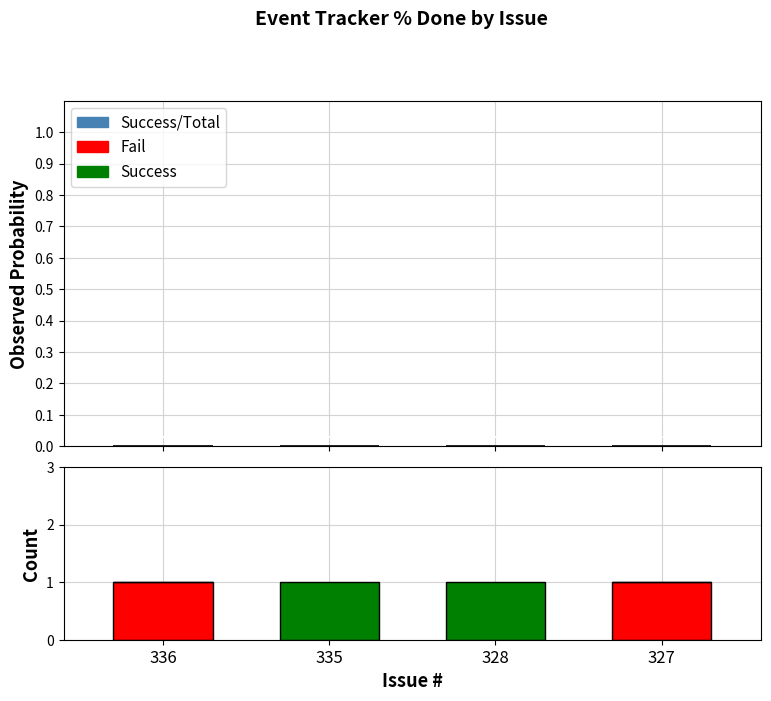

Are the bars grouped side by side (vs. stacked)?

No